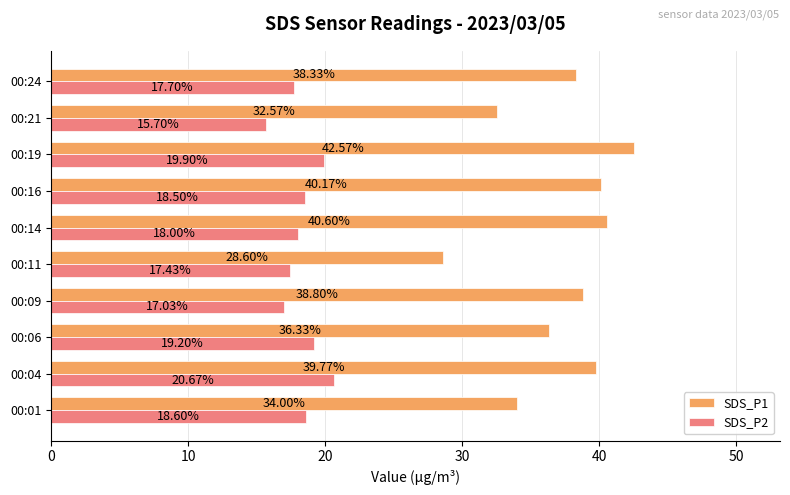

At which label is SDS_P2 closest to 18?

00:14